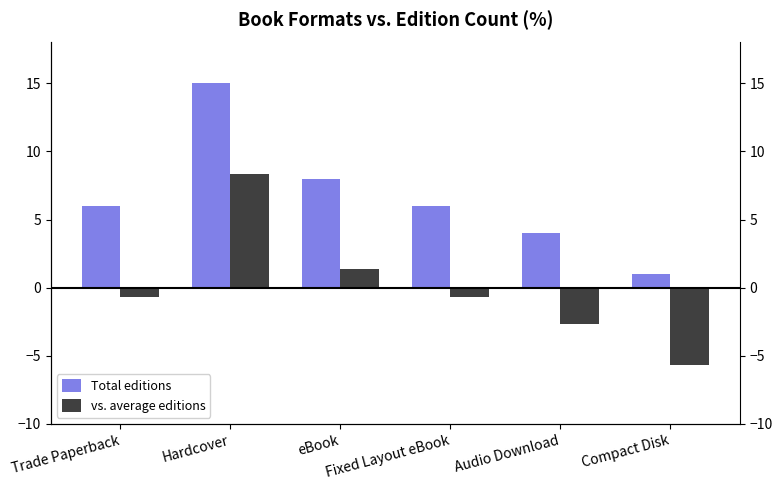

List the series in order of their peak value, lowest first.

vs. average editions, Total editions